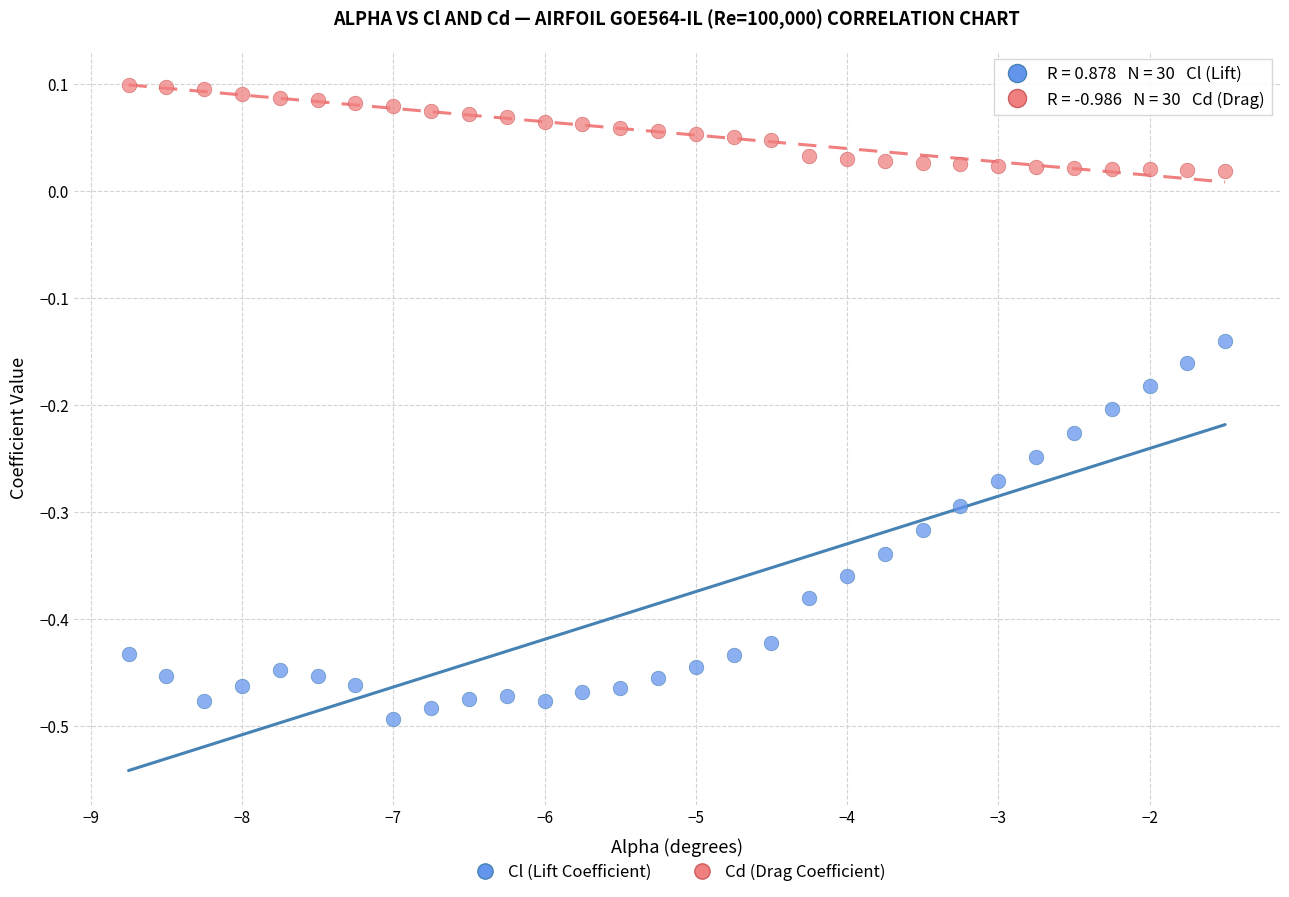

Across all data points, what is the range of X values (max minus min)?

7.2